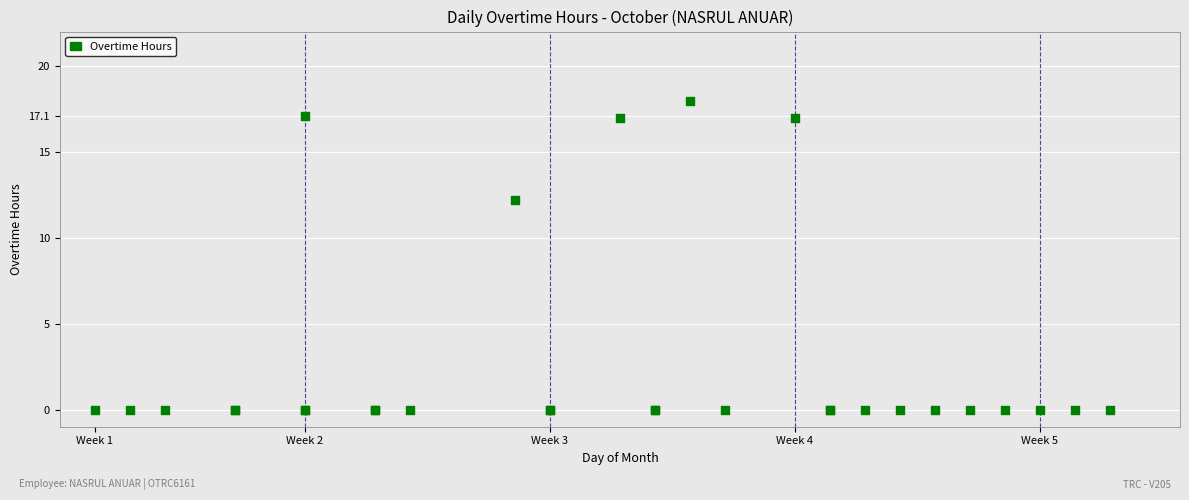

What Y value in the scatter plot is closest to 8?

12.2